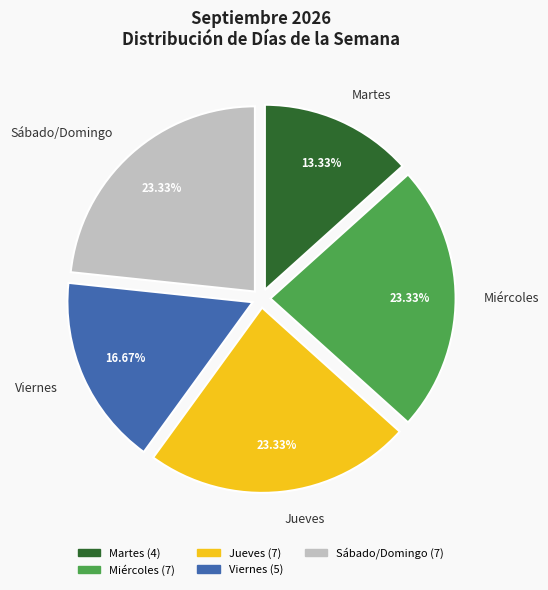

Does any single category account for the majority?

No